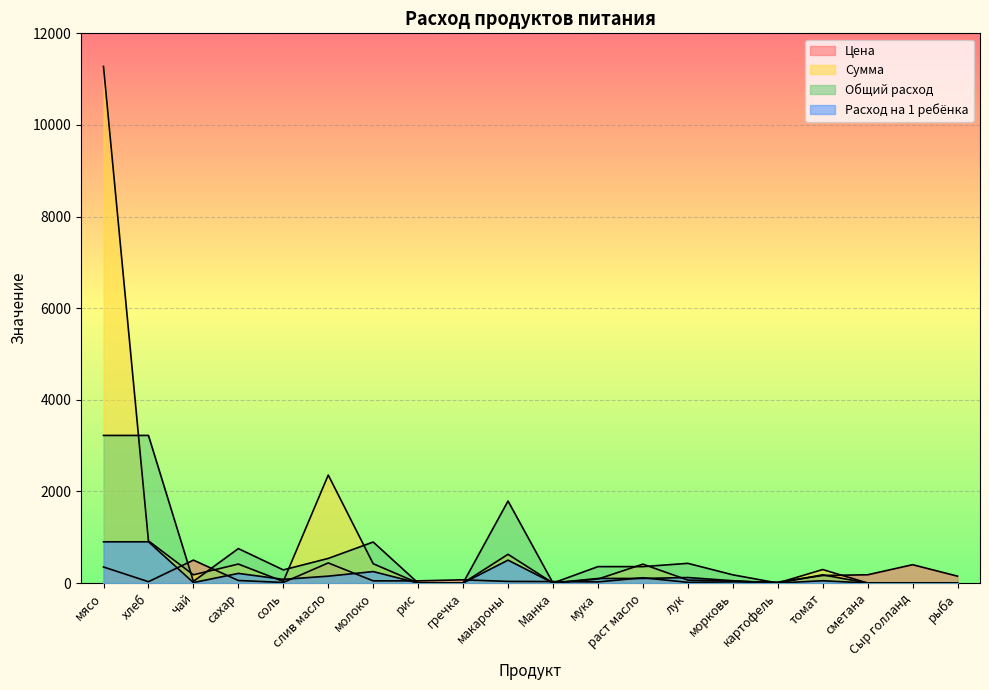

Between сахар and раст масло, which series saw the biggest shift?

Общий расход